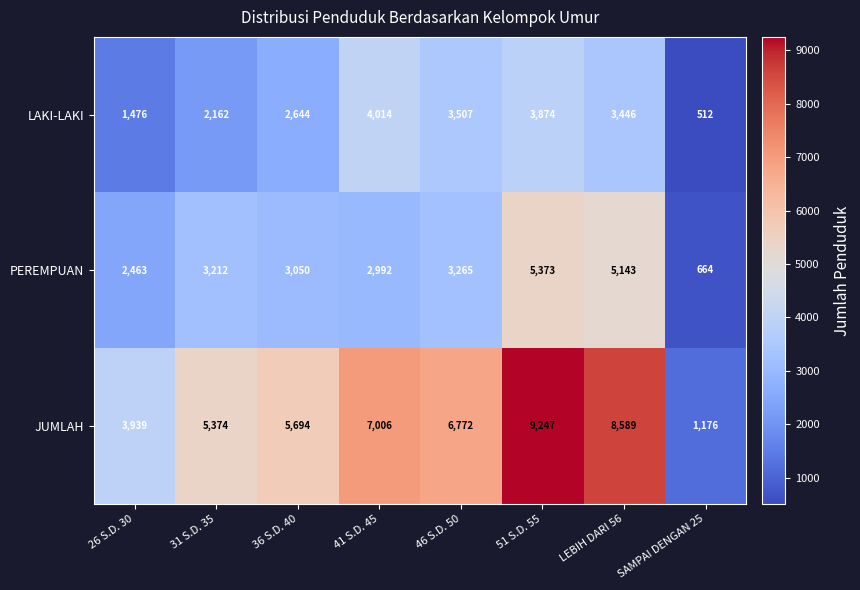

What is the total value across all series at 31 S.D. 35?

10748